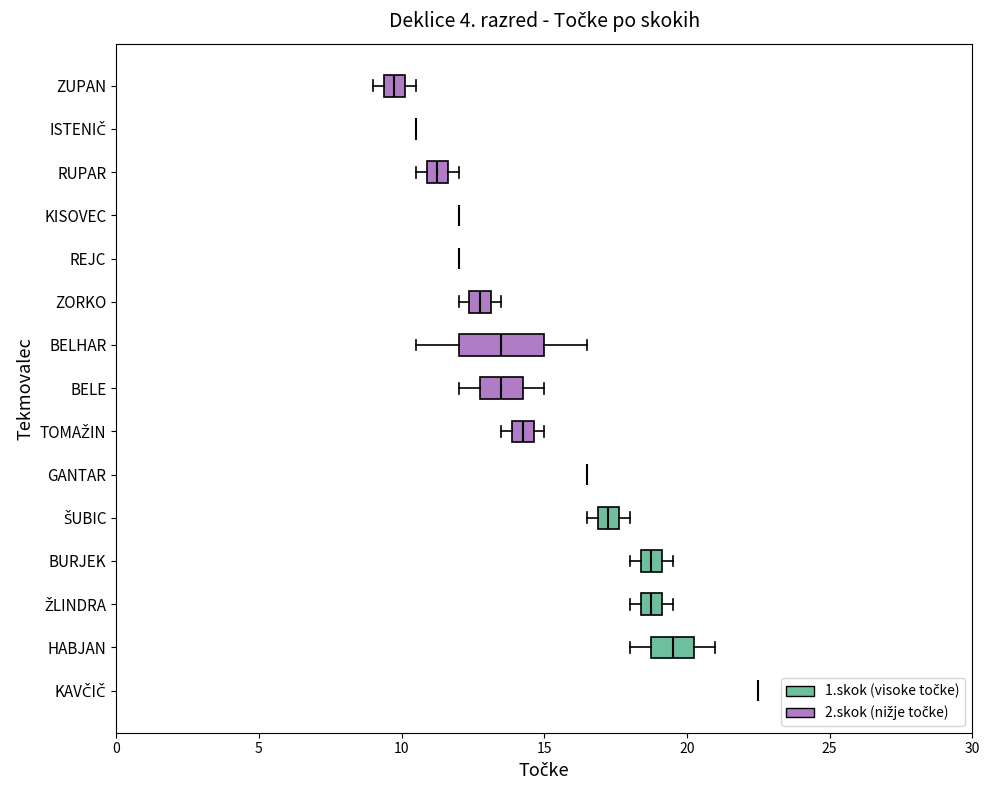

Which box is the widest, from its left edge to its right edge?

BELHAR